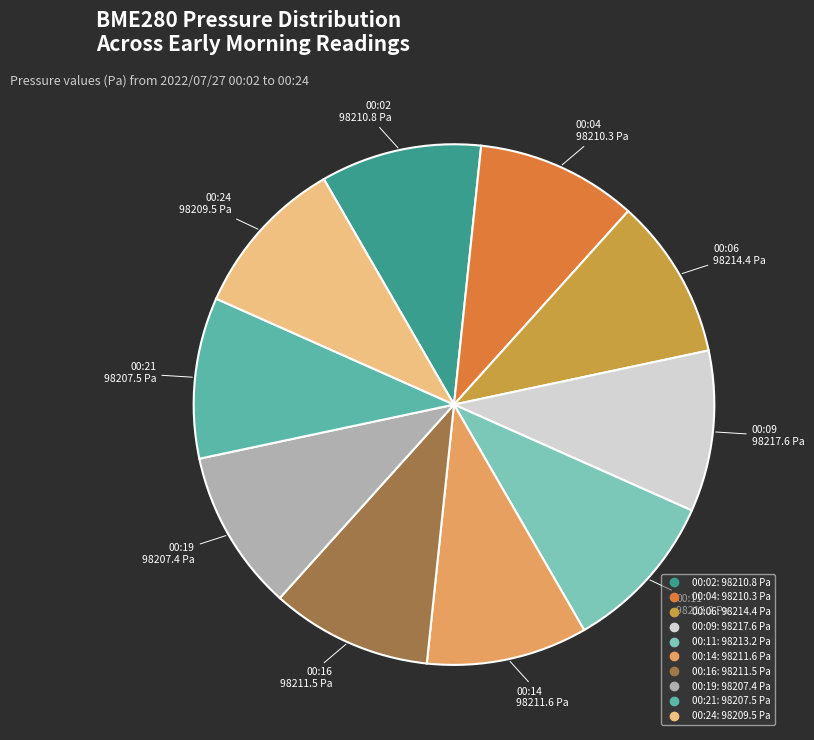

How many segments does this pie chart have?

10